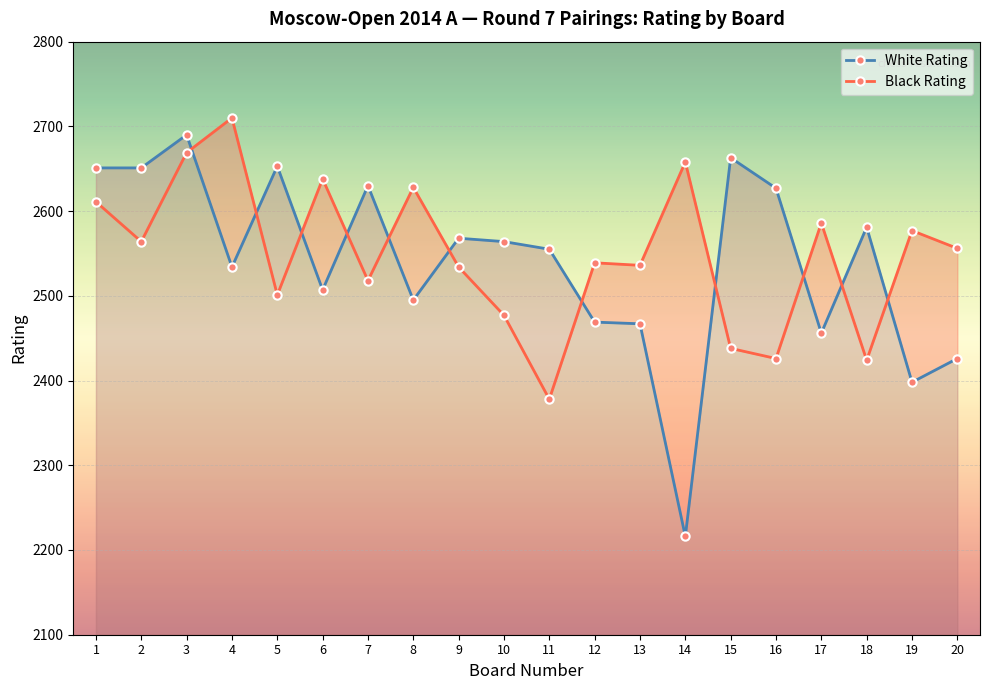

What is the difference between the highest and lowest values at 5?

152